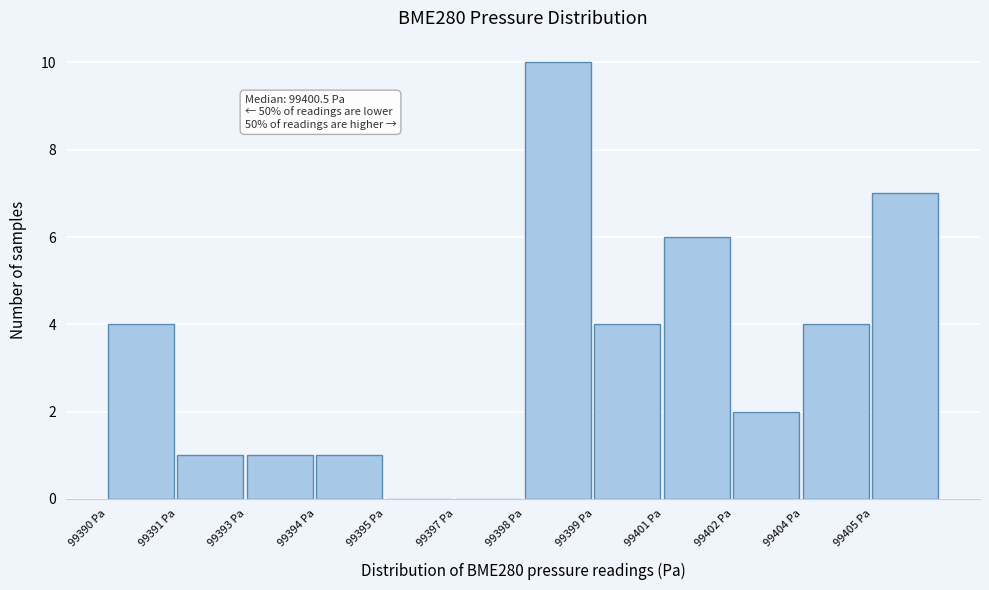

Reading left to right, extract all data points from this chart.

99390 Pa=4	99391 Pa=1	99393 Pa=1	99394 Pa=1	99395 Pa=0	99397 Pa=0	99398 Pa=10	99399 Pa=4	99401 Pa=6	99402 Pa=2	99404 Pa=4	99405 Pa=7